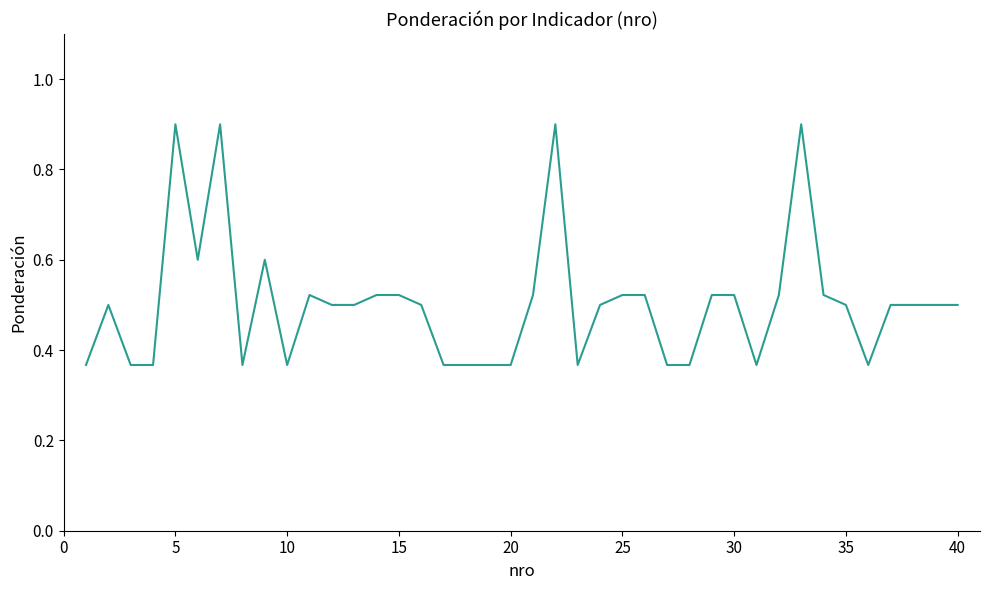

What is the maximum value shown in the chart?

0.9